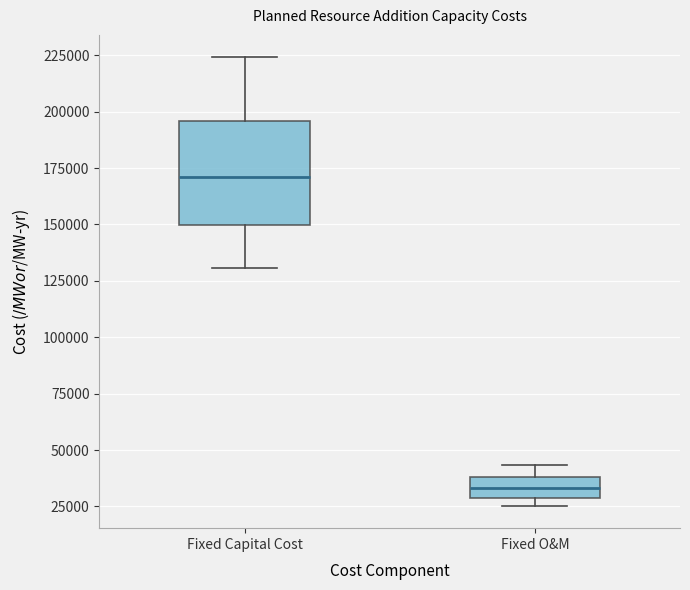

Reading left to right, read every box against the y-axis: the position of its median line, the range the box covers, and the ends of its whiskers. The values are not printed on the chart, so give them approximately, as read against the axis.

Fixed Capital Cost: median 170000, box 150000 to 195000, whiskers 130000 to 225000
Fixed O&M: median 35000, box 30000 to 40000, whiskers 25000 to 45000